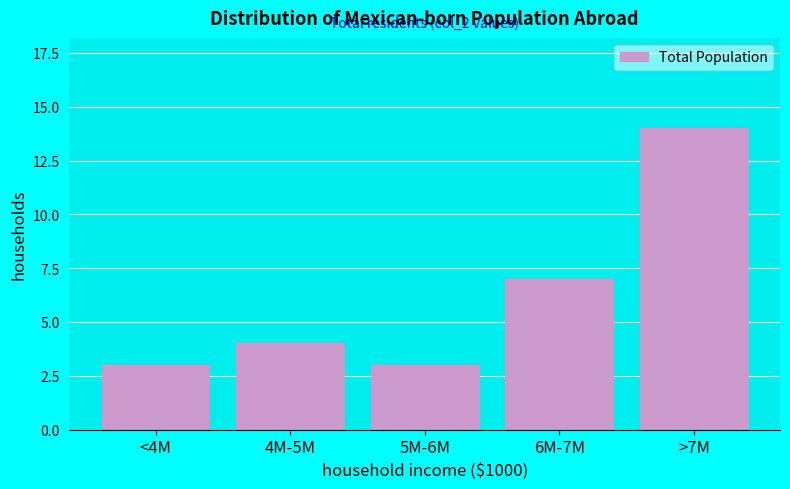

Reading right to left, what are all the values shown in this chart?

14	7	3	4	3